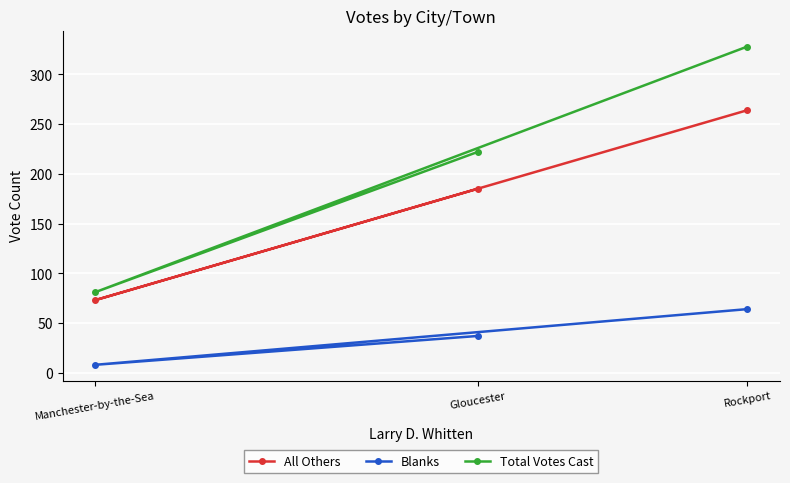

How many lines are shown in the chart?

3